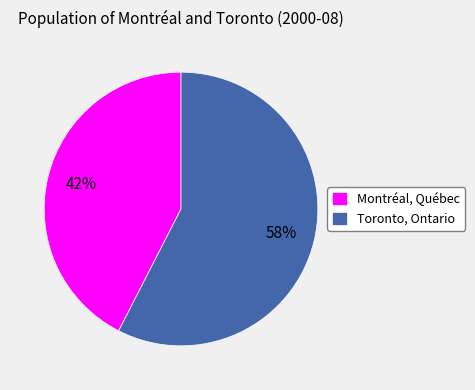

Rank the categories by value from highest to lowest.

Toronto, Ontario, Montréal, Québec